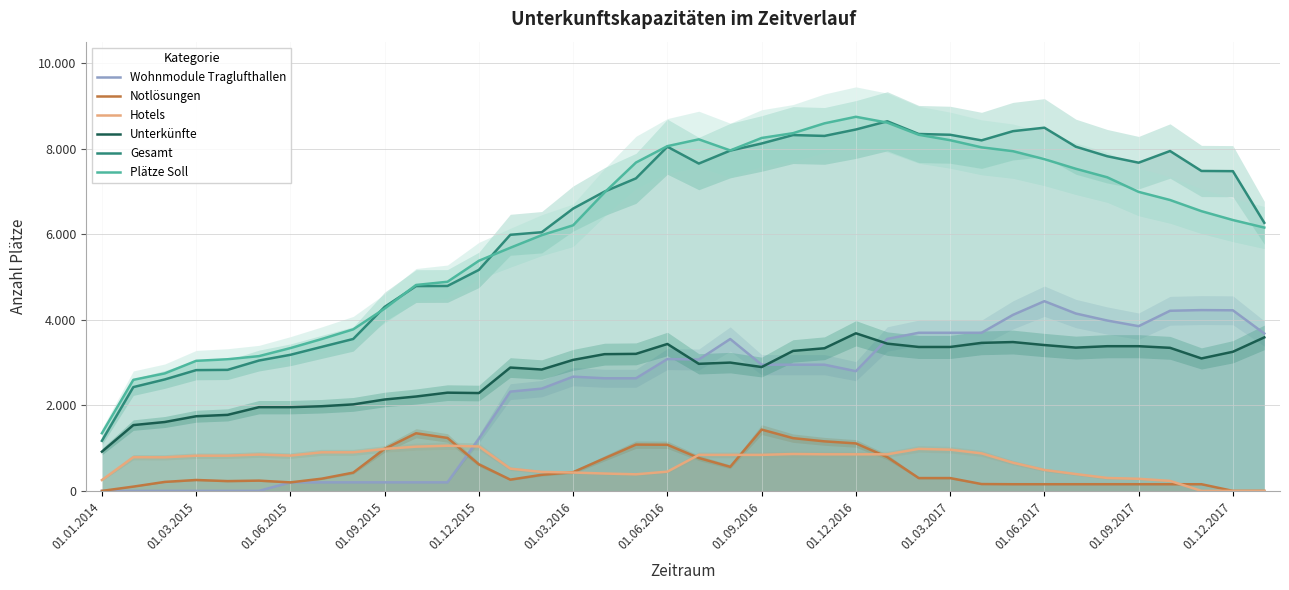

True or false: Hotels and Plätze Soll intersect in this chart.

False